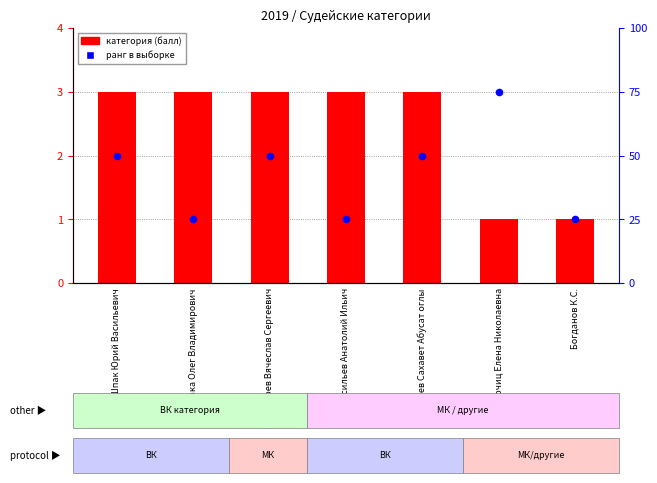

Which series contains the lowest Y value?

категория (балл)